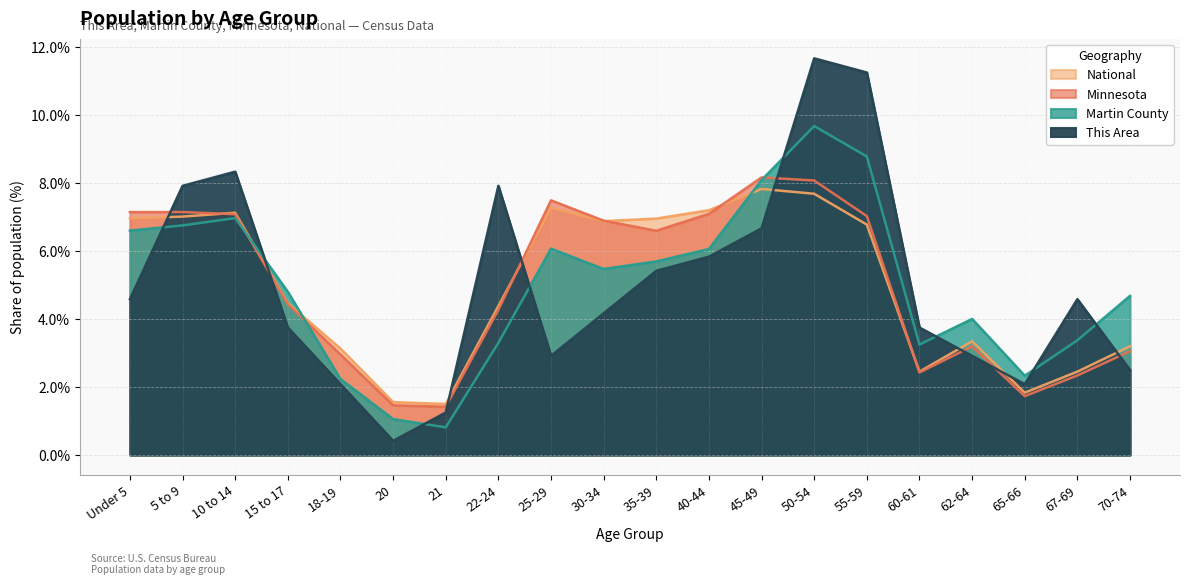

Reading left to right, what are all the values shown in this chart?

This Area: Under 5=4.6	5 to 9=7.9	10 to 14=8.3	15 to 17=3.8	18-19=2.1	20=0.4	21=1.2	22-24=7.9	25-29=2.9	30-34=4.2	35-39=5.4	40-44=5.8	45-49=6.7	50-54=11.7	55-59=11.2	60-61=3.8	62-64=2.9	65-66=2.1	67-69=4.6	70-74=2.5
Martin County: Under 5=6.6	5 to 9=6.8	10 to 14=7.0	15 to 17=4.8	18-19=2.2	20=1.1	21=0.8	22-24=3.3	25-29=6.1	30-34=5.5	35-39=5.7	40-44=6.1	45-49=8.1	50-54=9.7	55-59=8.8	60-61=3.2	62-64=4.0	65-66=2.3	67-69=3.4	70-74=4.7
Minnesota: Under 5=7.1	5 to 9=7.1	10 to 14=7.1	15 to 17=4.4	18-19=3.0	20=1.5	21=1.4	22-24=4.3	25-29=7.5	30-34=6.9	35-39=6.6	40-44=7.1	45-49=8.2	50-54=8.1	55-59=7.0	60-61=2.4	62-64=3.2	65-66=1.7	67-69=2.3	70-74=3.1
National: Under 5=7.0	5 to 9=7.0	10 to 14=7.1	15 to 17=4.5	18-19=3.1	20=1.6	21=1.5	22-24=4.4	25-29=7.3	30-34=6.9	35-39=7.0	40-44=7.2	45-49=7.8	50-54=7.7	55-59=6.8	60-61=2.5	62-64=3.3	65-66=1.8	67-69=2.5	70-74=3.2